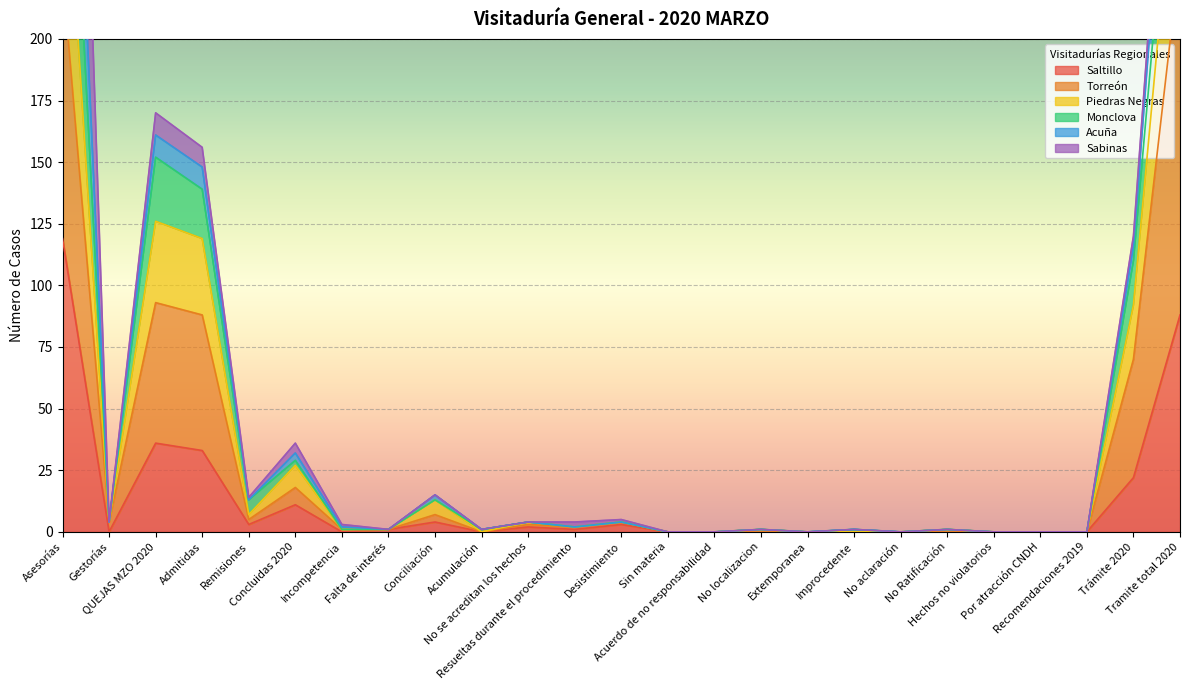

What is the label of the 16th point from the right?

Acumulación